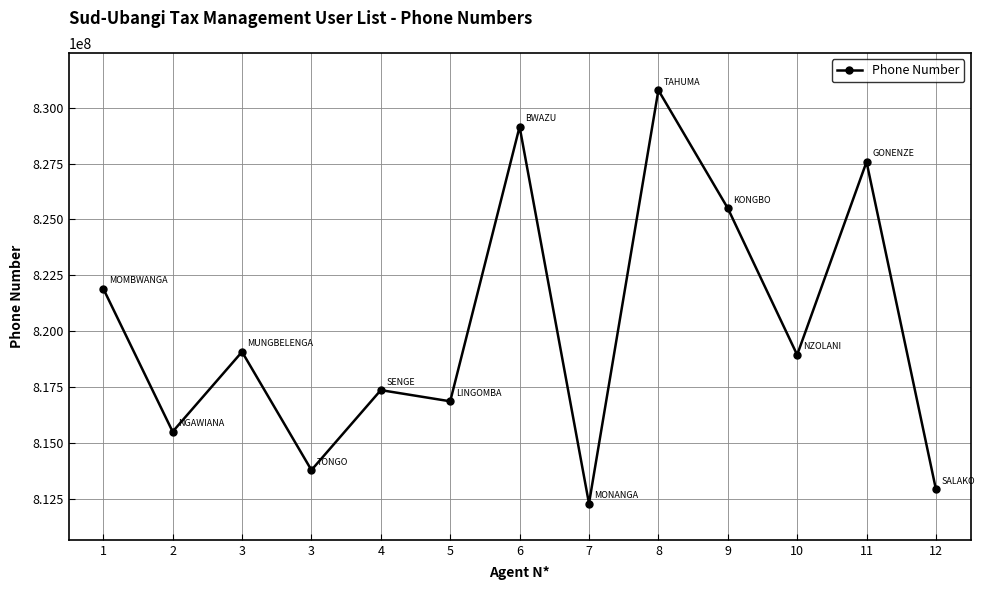

How many values are below 818937640?

6